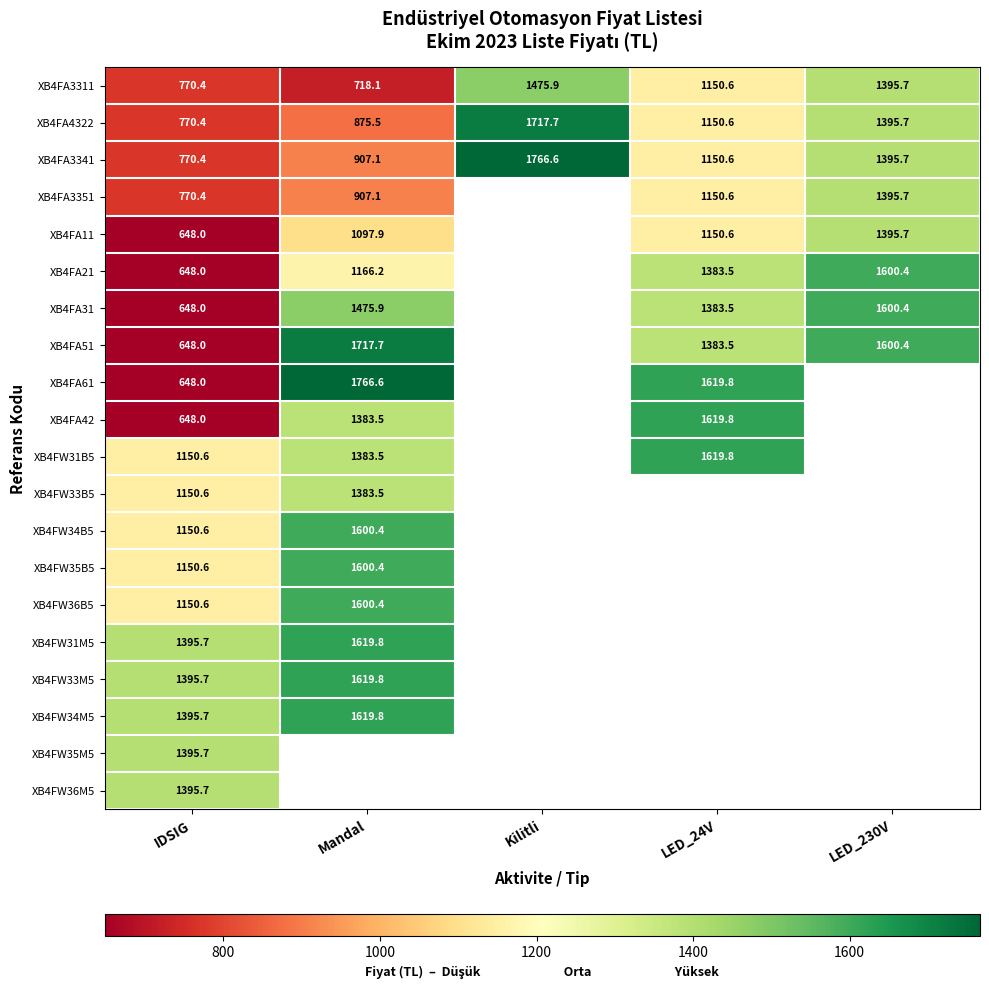

Where is XB4FA3311 nearest to the value 1097?

LED_24V